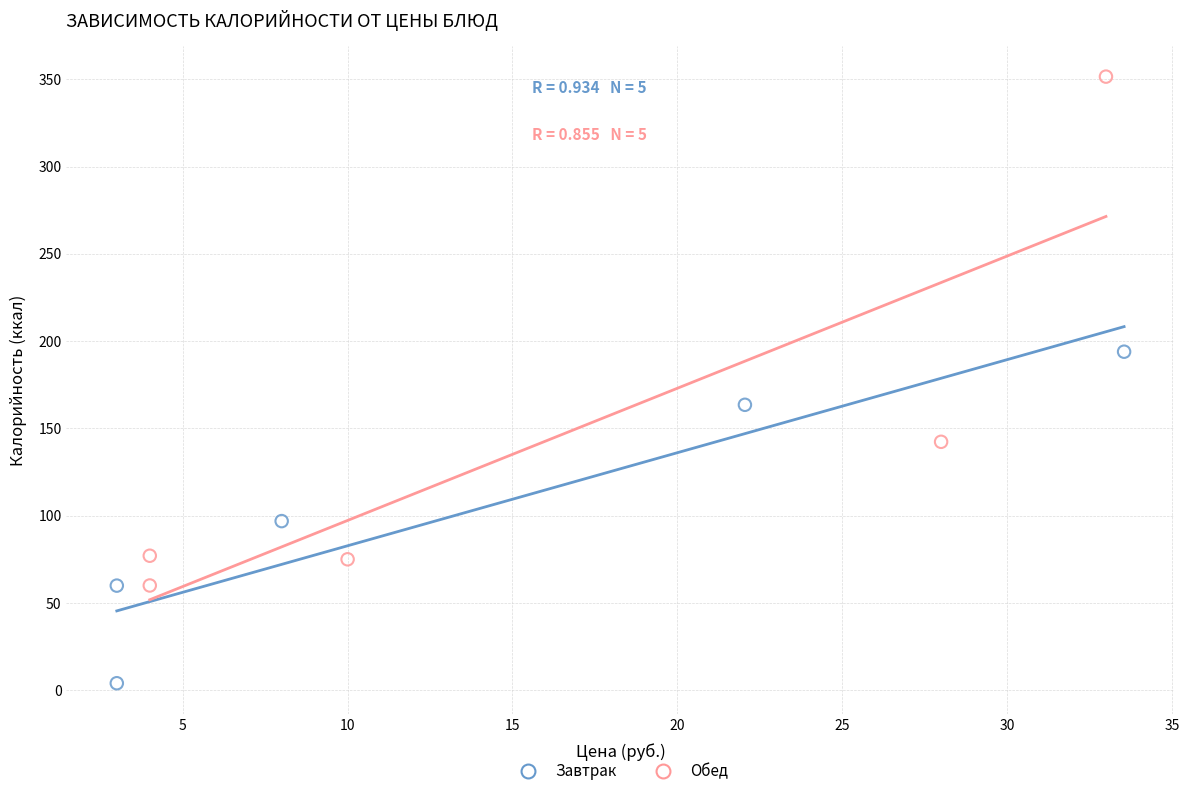

Which series contains the lowest Y value?

Завтрак